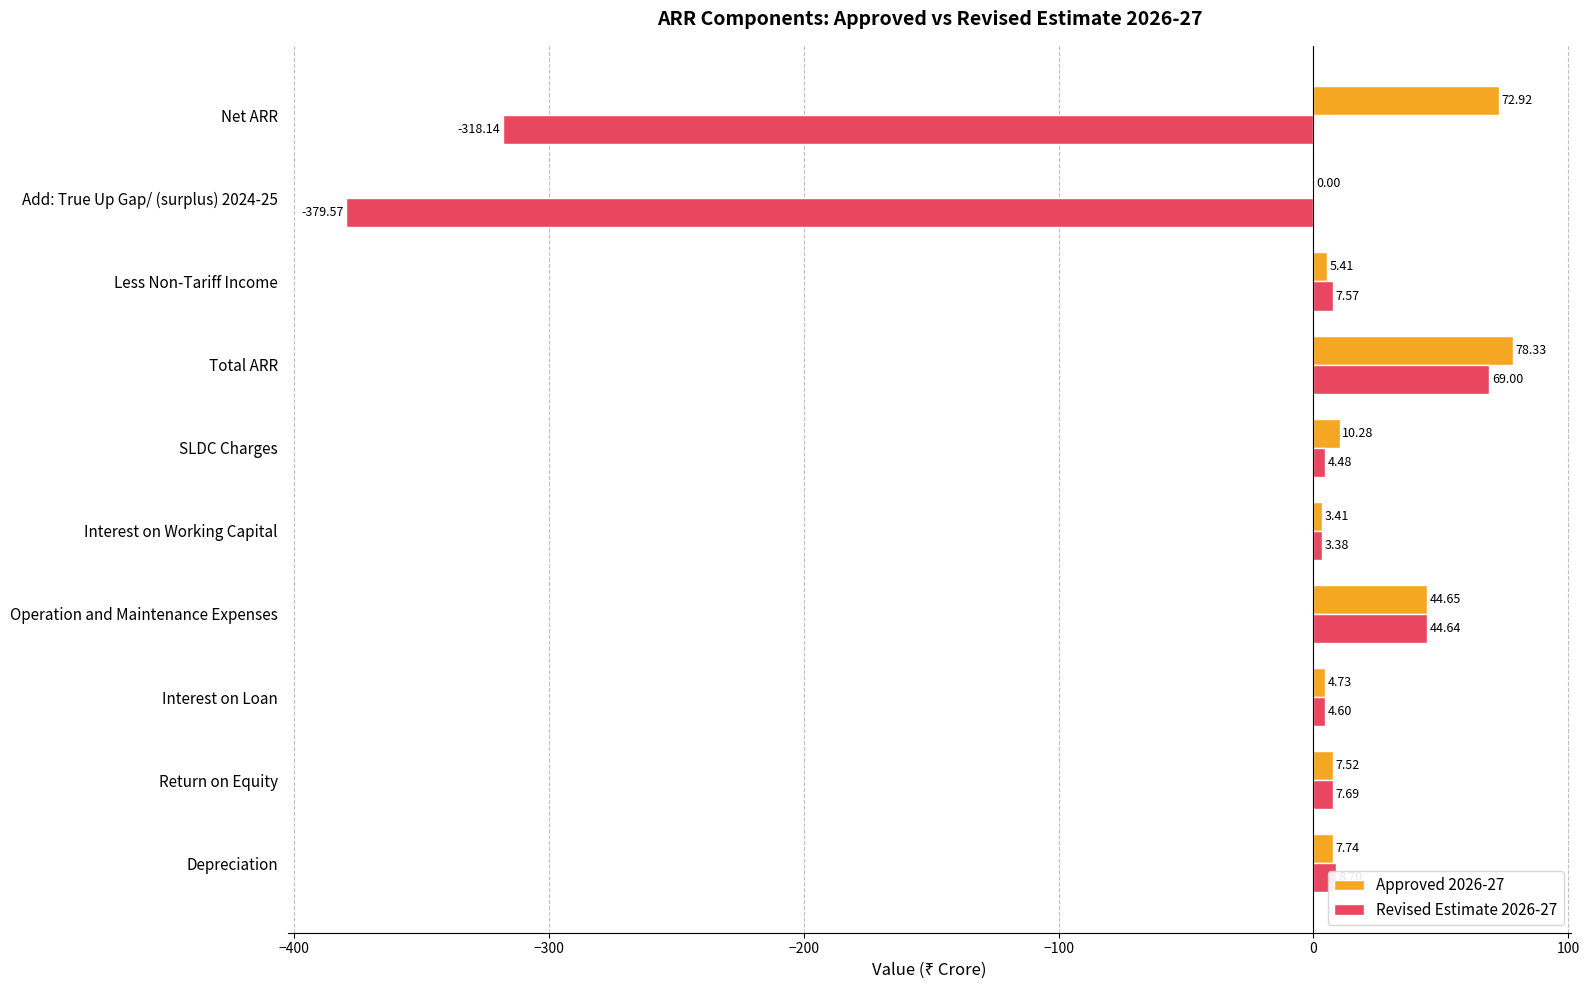

What are all the series names shown in the legend?

Approved 2026-27, Revised Estimate 2026-27